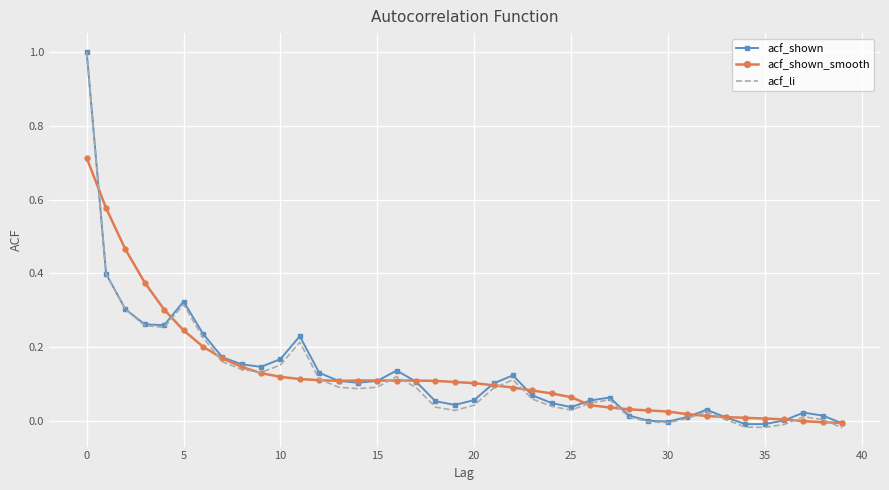

What is the greatest value displayed?

1.0